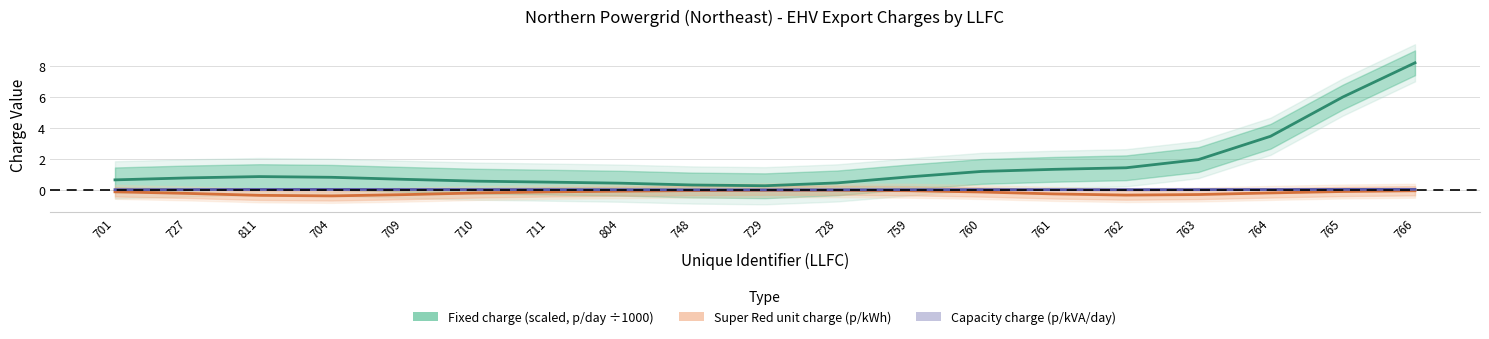

True or false: Super Red unit charge (p/kWh) has a value of -0.0 at 728.

False